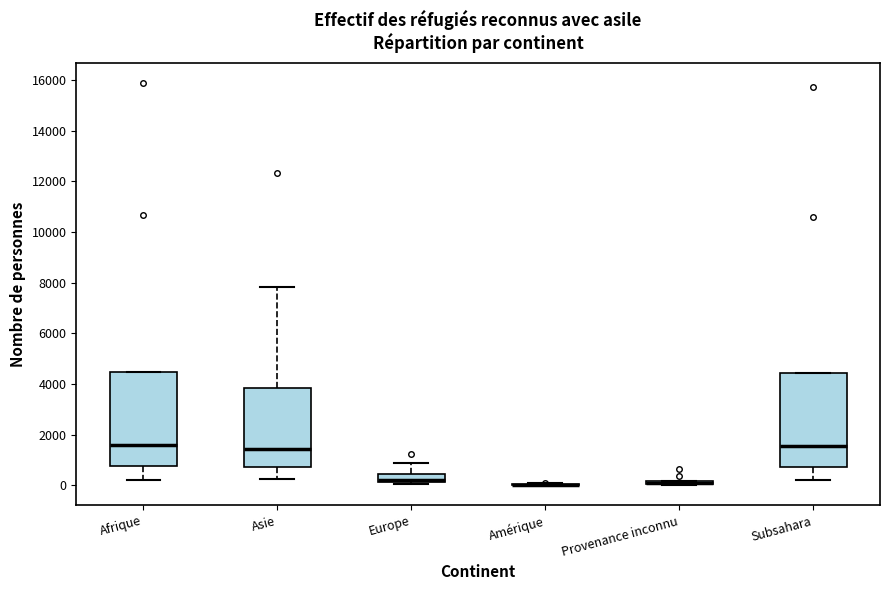

Where is the lower edge of the box for Europe on the y-axis? The values are not printed on the chart, so give them approximately, as read against the axis.

200